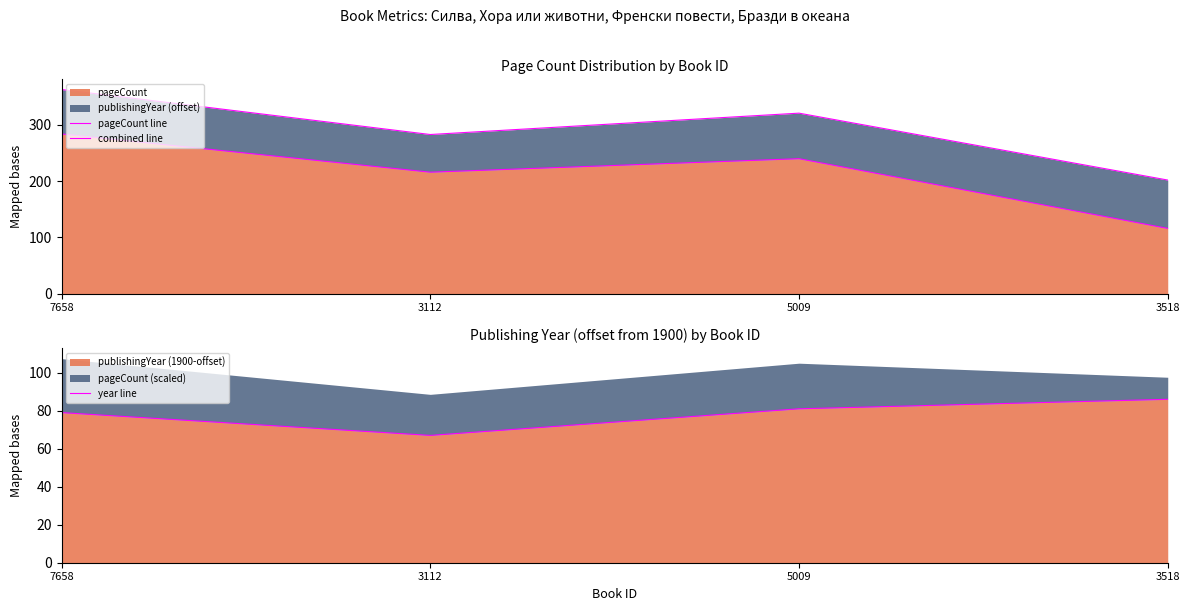

True or false: pageCount line has a value of 240 at 5009.

True